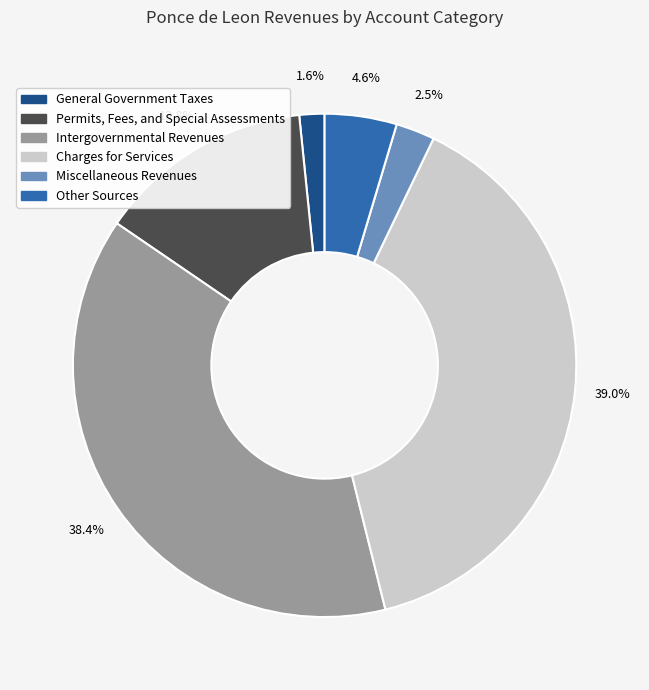

What percentage is the Charges for Services slice, to the nearest percent?

39%